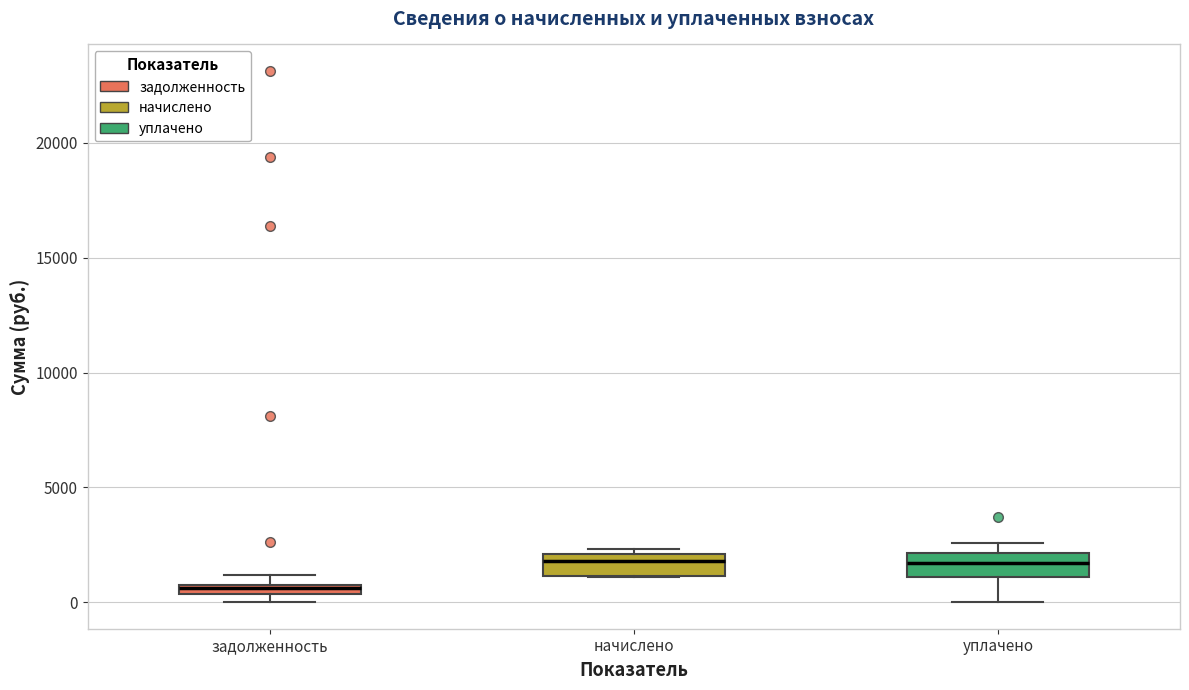

Where is the lower edge of the box for уплачено on the y-axis? The values are not printed on the chart, so give them approximately, as read against the axis.

1000